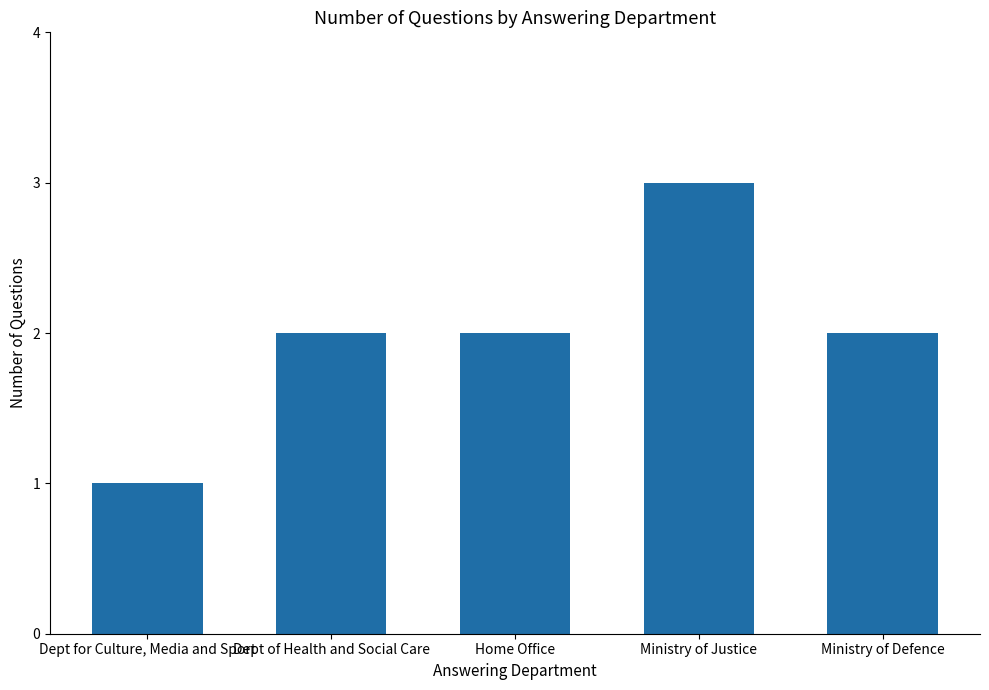

Which has a higher value, Dept for Culture, Media and Sport or Dept of Health and Social Care?

Dept of Health and Social Care